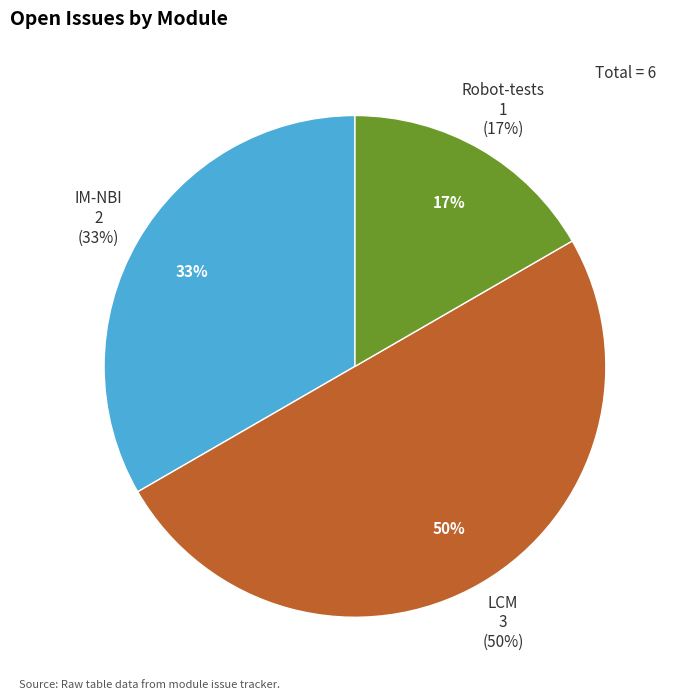

True or false: IM-NBI accounts for 33% of the total.

True